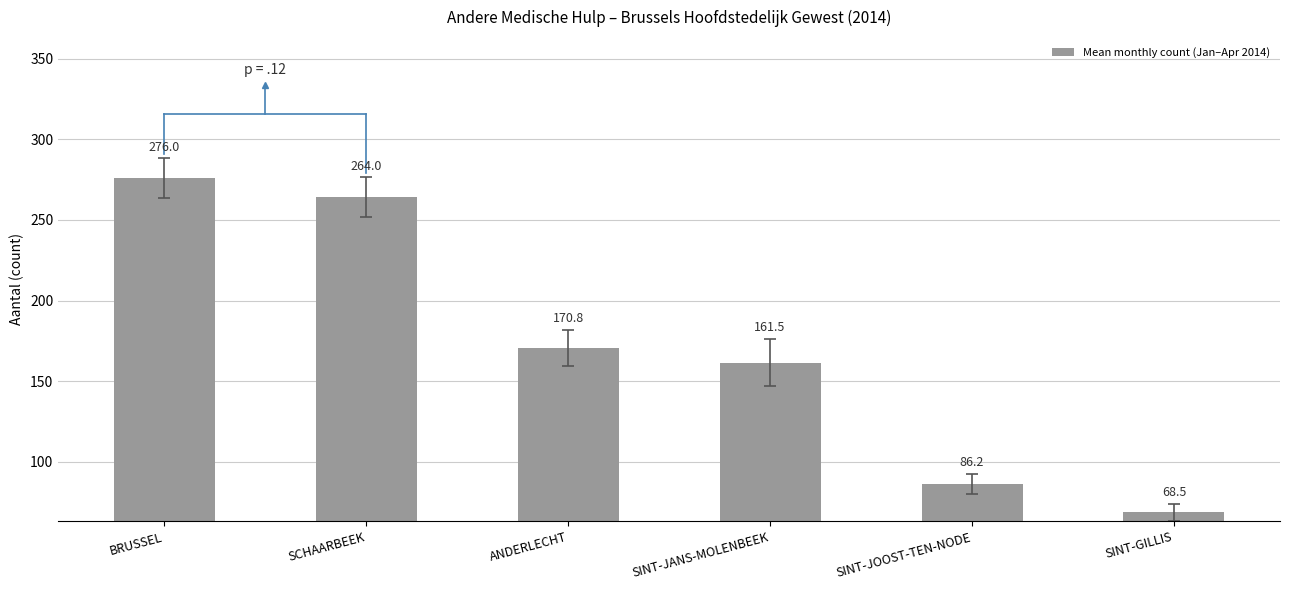

At which category does the chart reach its peak across all series?

BRUSSEL